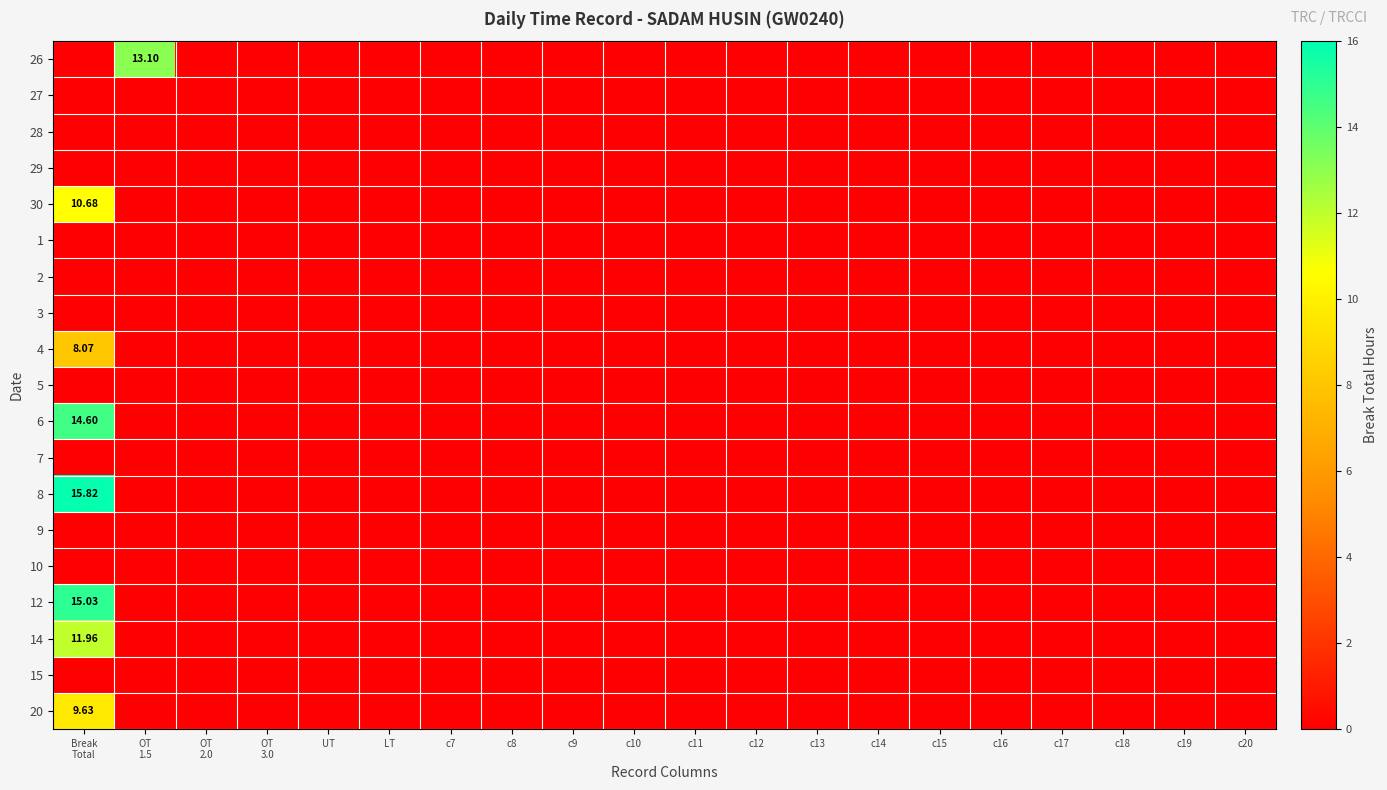

What is the sum of the 30 values at Break Total and OT 3.0?

10.7